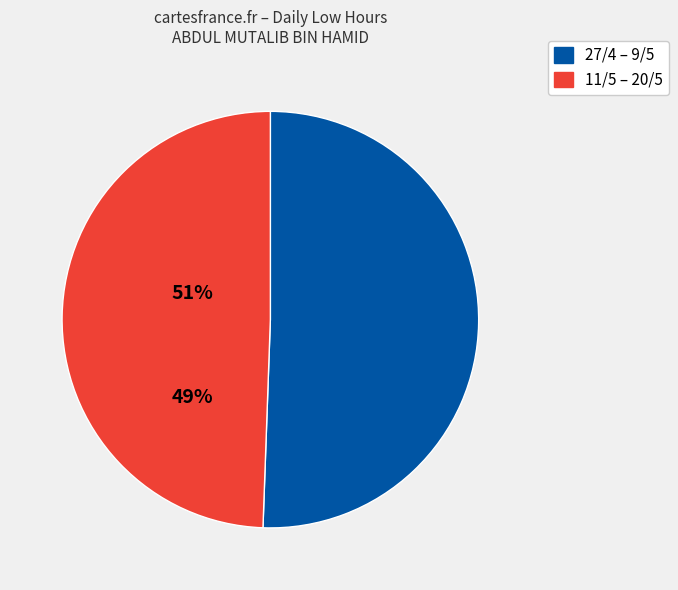

Is there a majority slice in this chart?

Yes